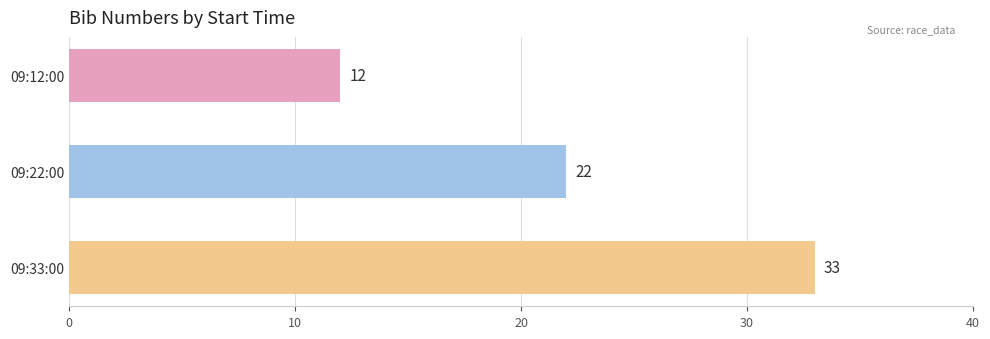

What is the ratio of the value at 09:12:00 to the value at 09:33:00?

0.4